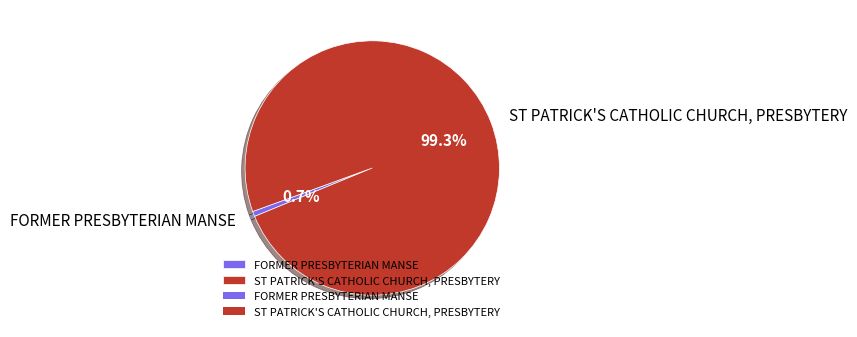

Which slice is the largest?

ST PATRICK'S CATHOLIC CHURCH, PRESBYTERY